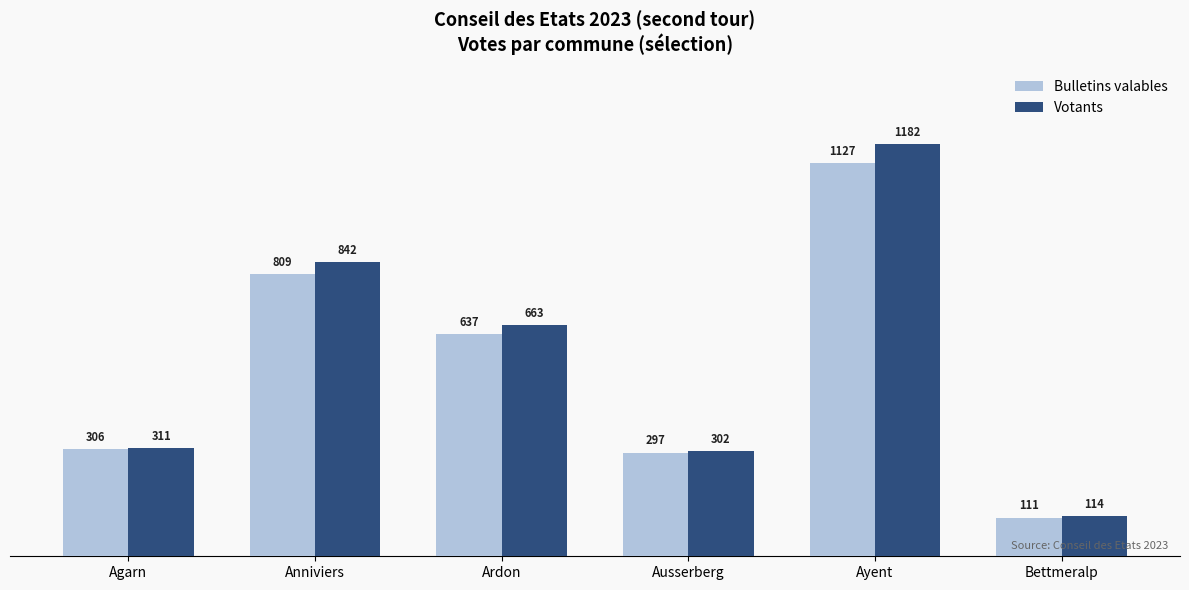

What is the average value of the Bulletins valables series?

548